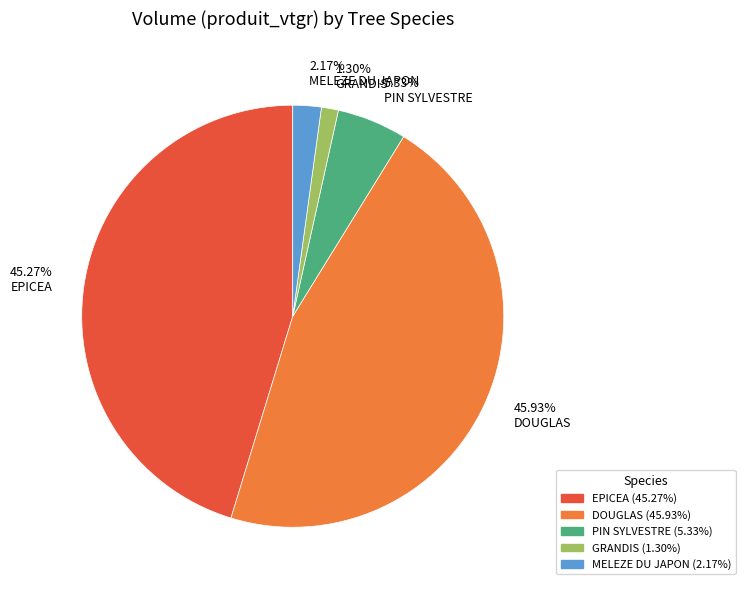

Does 2.17% MELEZE DU JAPON represent more than half of the total?

No